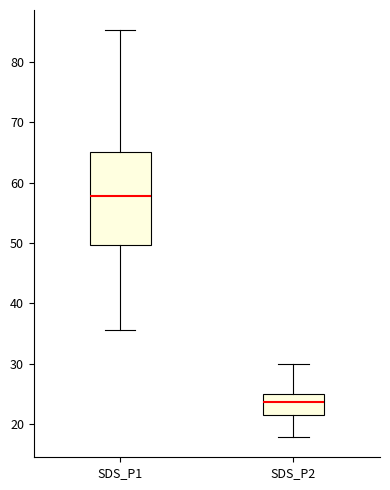

Reading left to right, read every box against the y-axis: the position of its median line, the range the box covers, and the ends of its whiskers. The values are not printed on the chart, so give them approximately, as read against the axis.

SDS_P1: median 58, box 50 to 65, whiskers 36 to 85
SDS_P2: median 24, box 22 to 25, whiskers 18 to 30